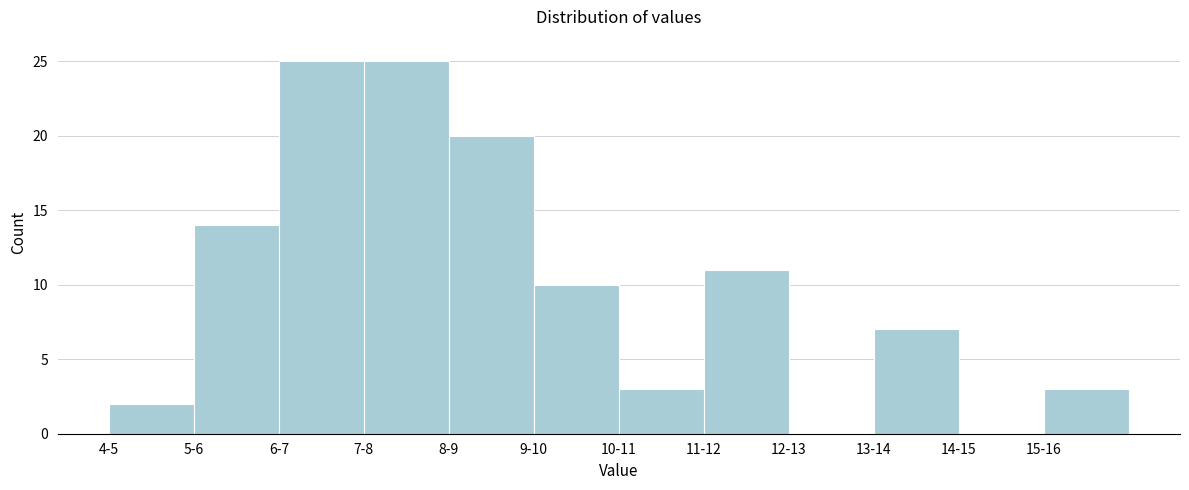

Reading left to right, transcribe all the data shown in this chart.

4-5=2	5-6=14	6-7=25	7-8=25	8-9=20	9-10=10	10-11=3	11-12=11	12-13=0	13-14=7	14-15=0	15-16=3